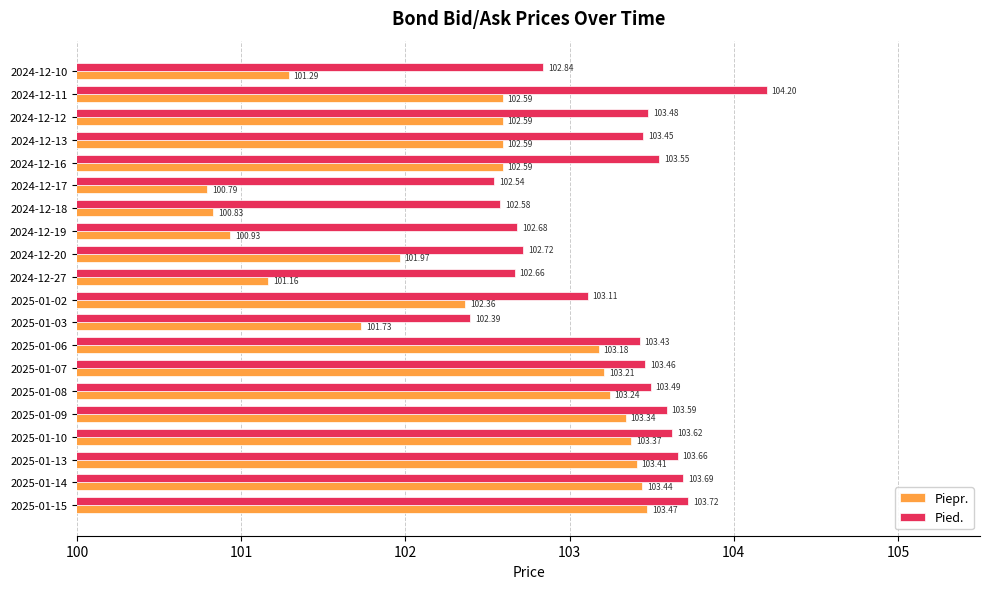

List the series in order of their peak value, highest first.

Pied., Piepr.